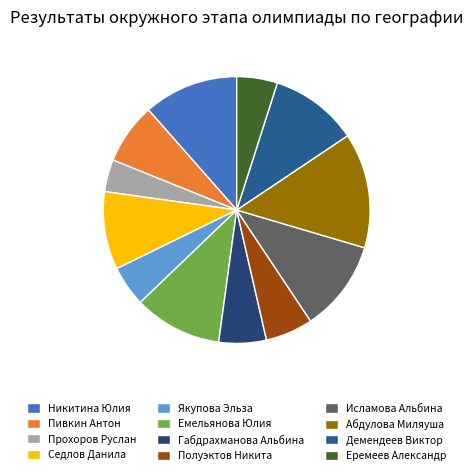

To the nearest percent, what is the combined percentage of Никитина Юлия and Абдулова Миляуша?

25%